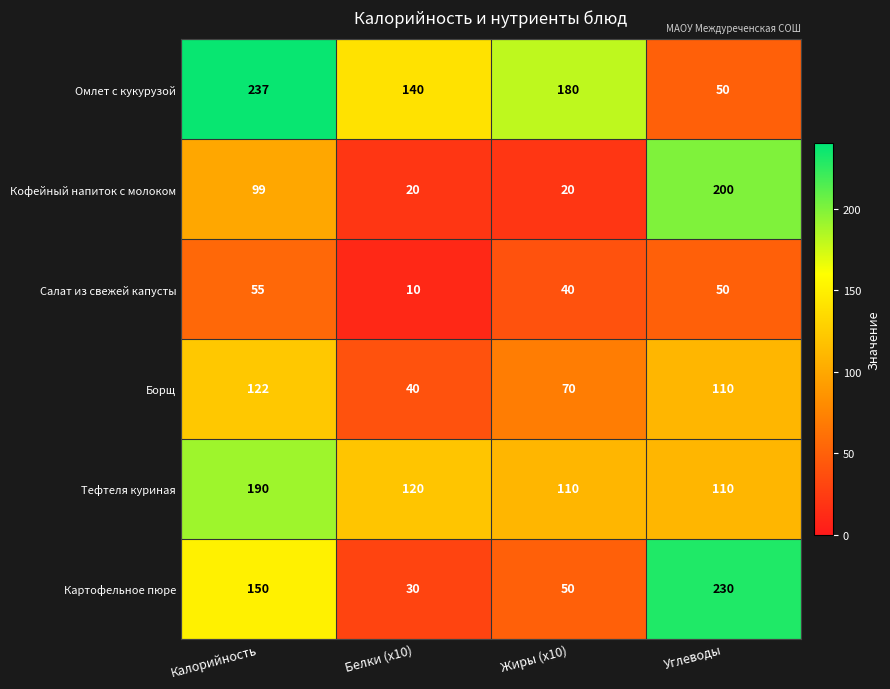

Which series changed the most between Белки (x10) and Жиры (x10)?

Омлет с кукурузой